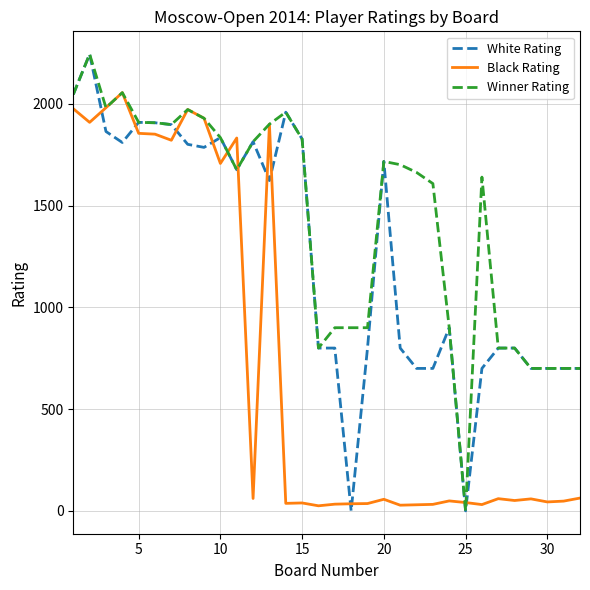

True or false: Black Rating and White Rating intersect in this chart.

True